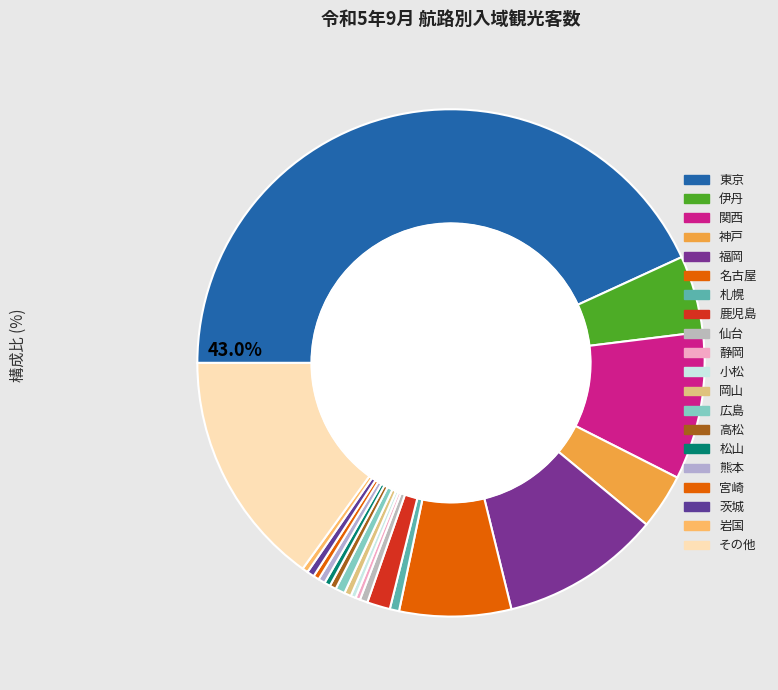

Which has a higher value, 関西 or 静岡?

関西